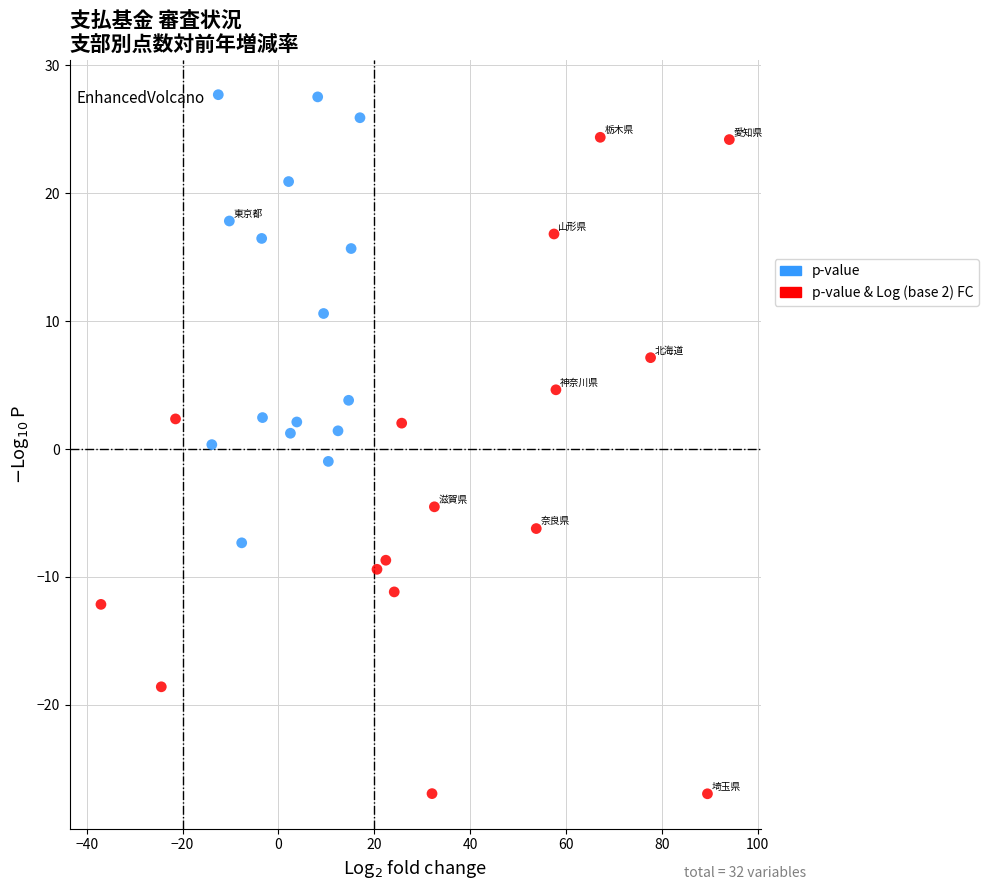

Which series contains the lowest Y value?

p-value & Log (base 2) FC